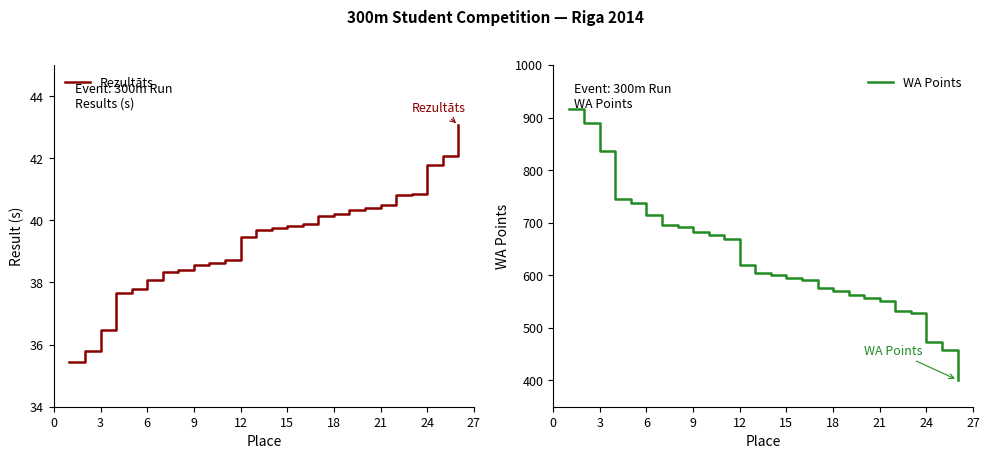

How many data points in Rezultāts are above 39?

15